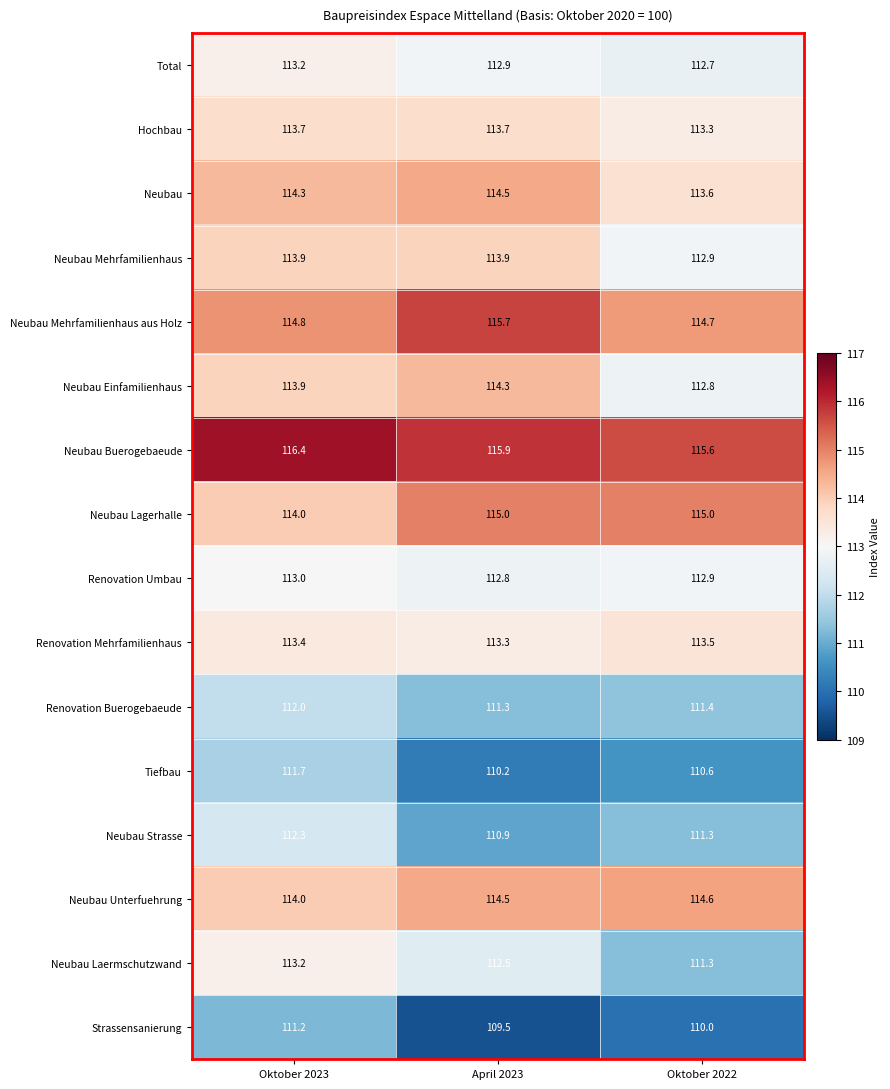

True or false: Neubau Lagerhalle has a value of 175.6 at Oktober 2023.

False